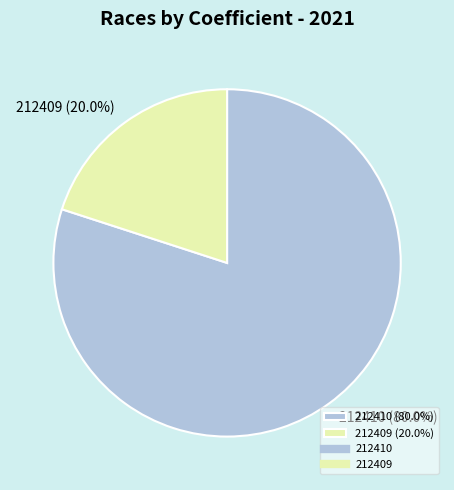

Is it true that 212410 is 80% of the pie?

True